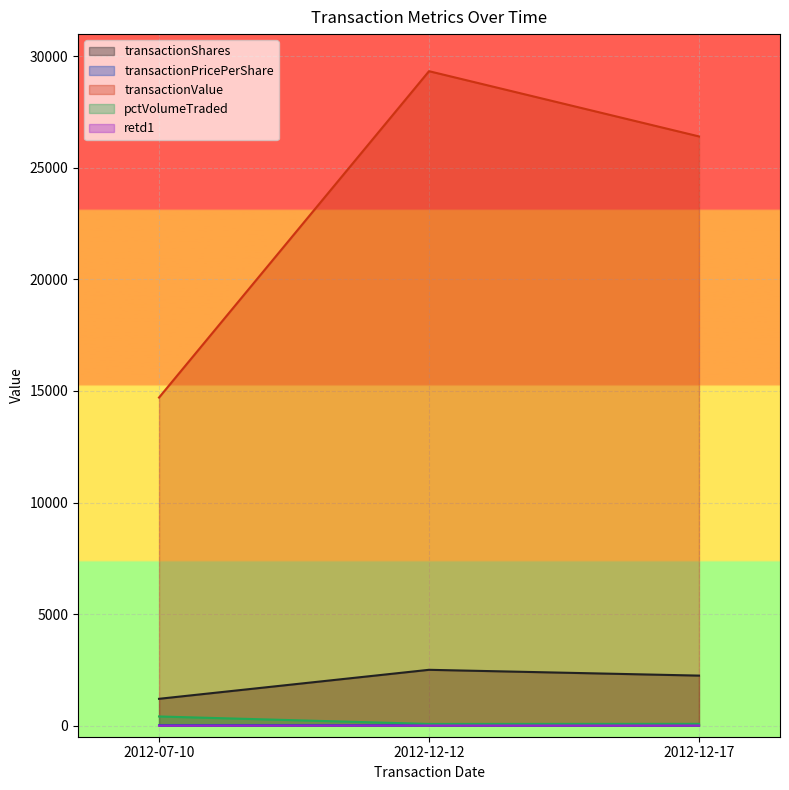

Does the chart display data point markers on the line(s)?

No